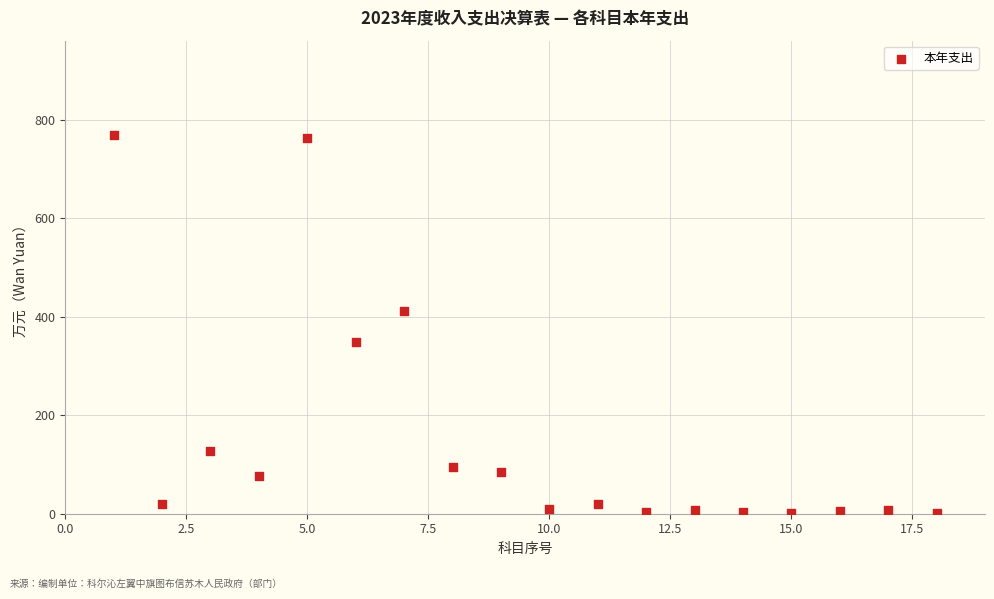

What is the range of X values (max minus min)?

17.0